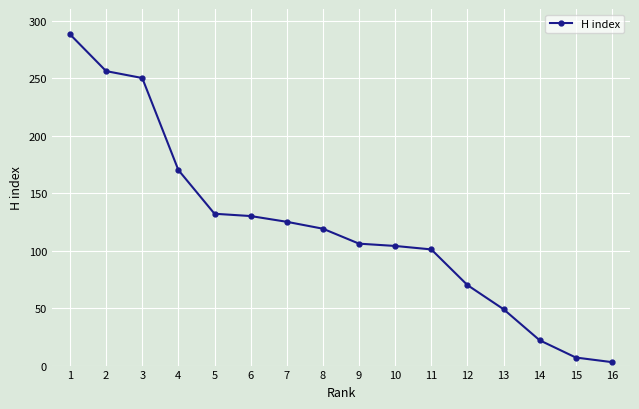

Is it true that the value at 12 is 44?

False